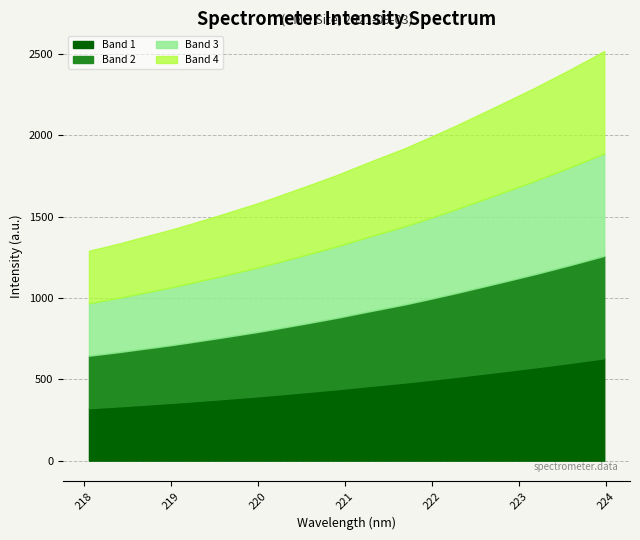

What is the label of the 30th point from the right?

218.442